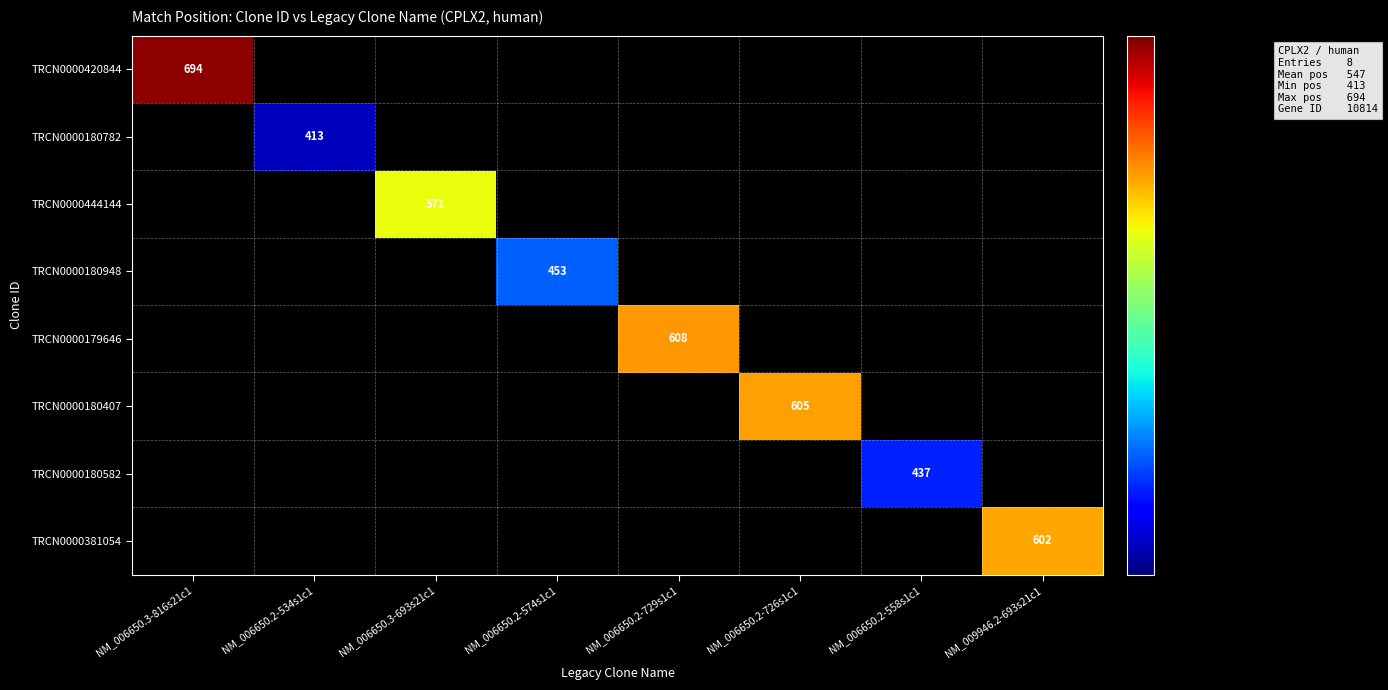

True or false: TRCN0000180582 has a value of 688 at NM_006650.2-558s1c1.

False